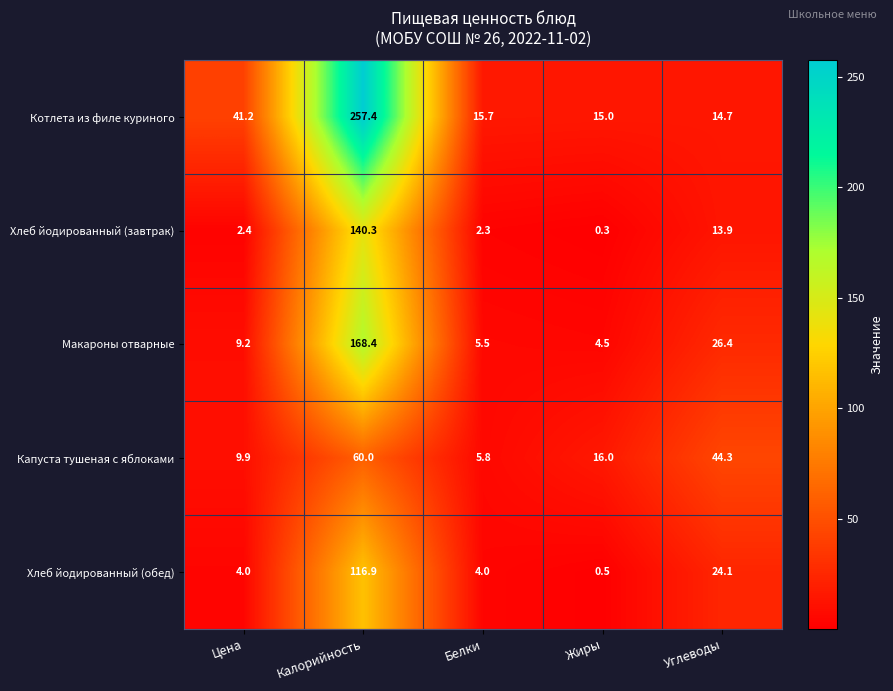

What is the difference between the maximum and minimum values in the Хлеб йодированный (завтрак) series?

140.0